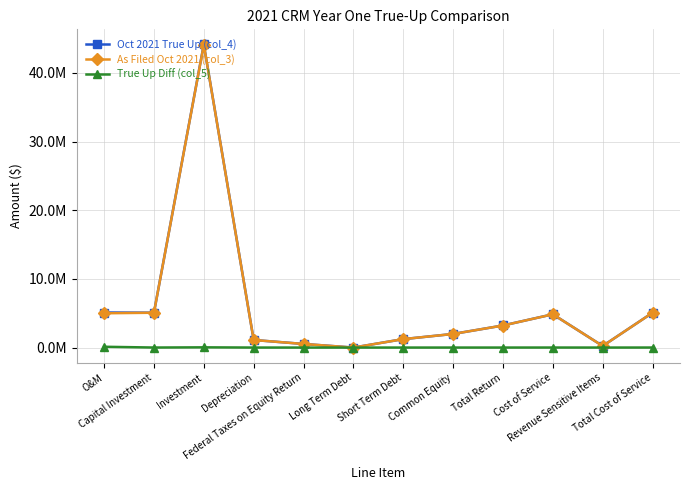

The As Filed Oct 2021 (col_3) series shows 2071131.7 at Short Term Debt. True or false?

False